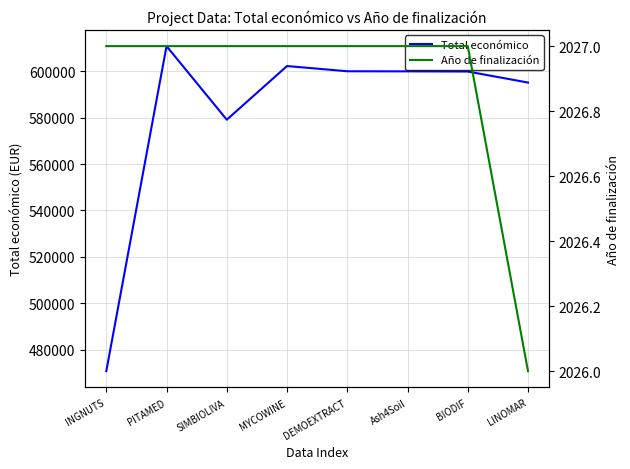

List the series in order of their overall mean, highest first.

Total económico, Año de finalización